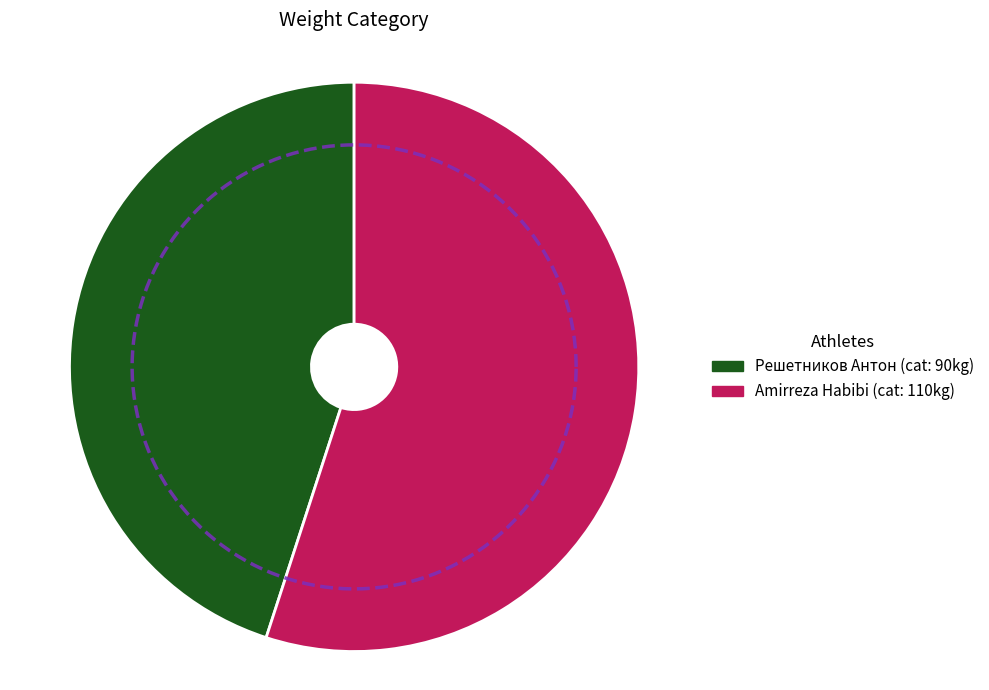

Which slice is the largest?

Amirreza Habibi